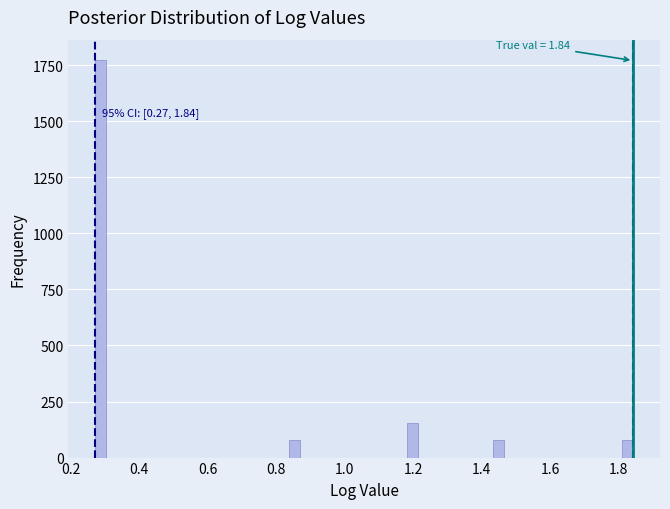

Around what value on the x-axis is the tallest bar? Give the approximate position of its centre, as read against the axis.

0.28